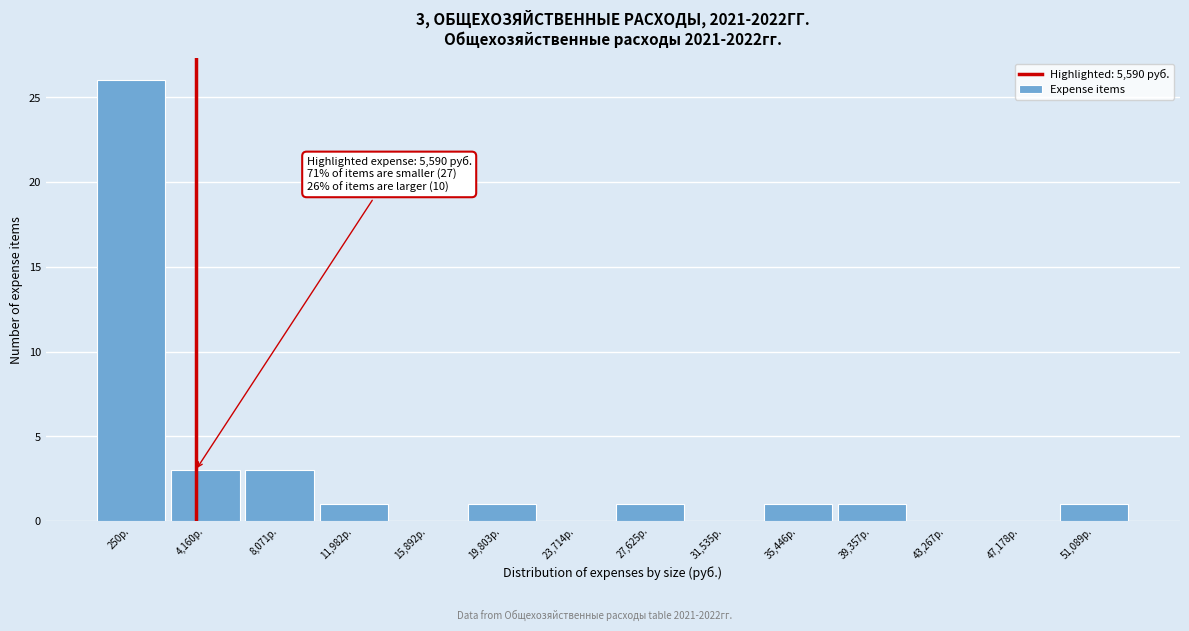

Reading left to right, what are all the values shown in this chart?

250р.=26	4,160р.=3	8,071р.=3	11,982р.=1	15,892р.=0	19,803р.=1	23,714р.=0	27,625р.=1	31,535р.=0	35,446р.=1	39,357р.=1	43,267р.=0	47,178р.=0	51,089р.=1